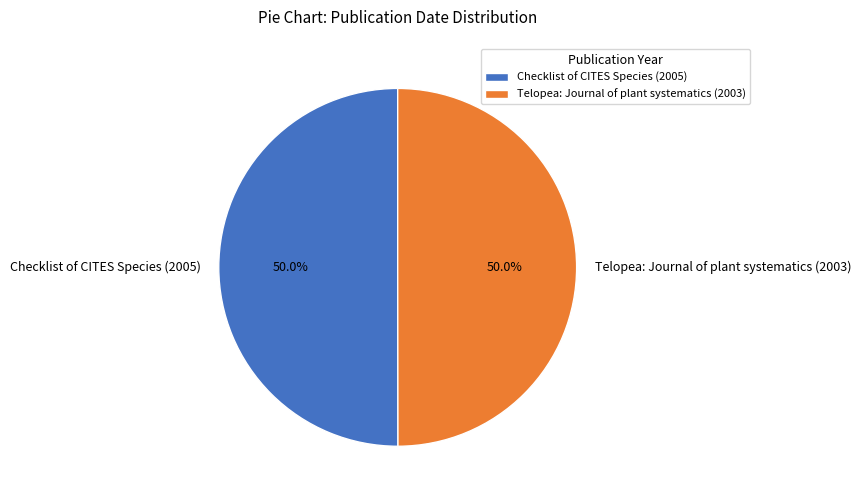

What is the ratio of the value at Checklist of CITES Species (2005) to the value at Telopea: Journal of plant systematics (2003)?

1.0